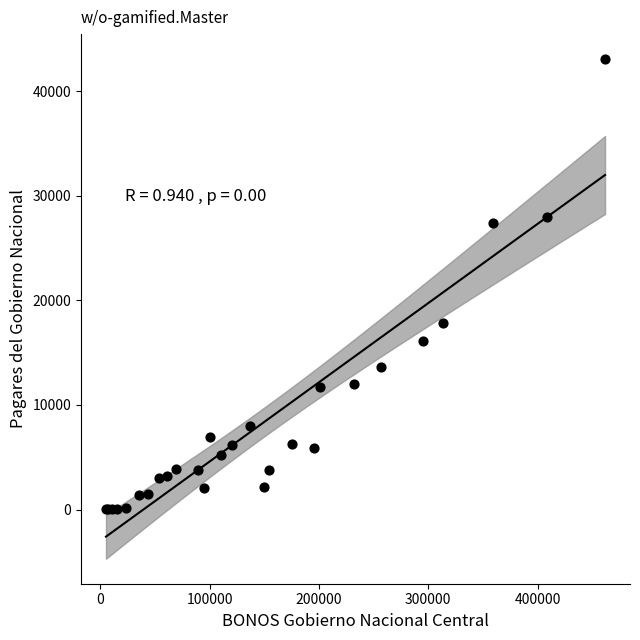

What Y value in the scatter plot is closest to 21530?

17808.0